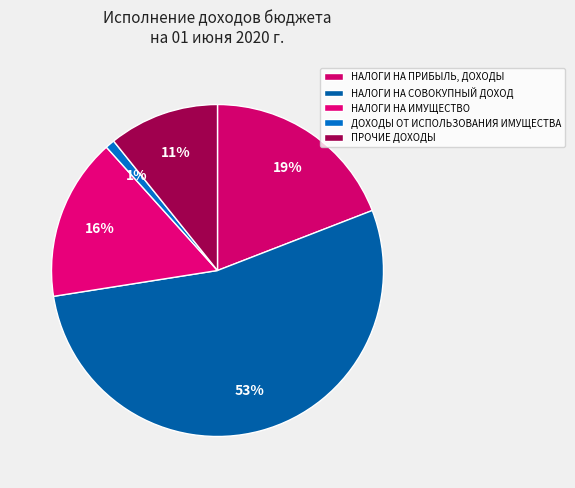

The НАЛОГИ НА ИМУЩЕСТВО slice represents 16% of the pie. True or false?

True